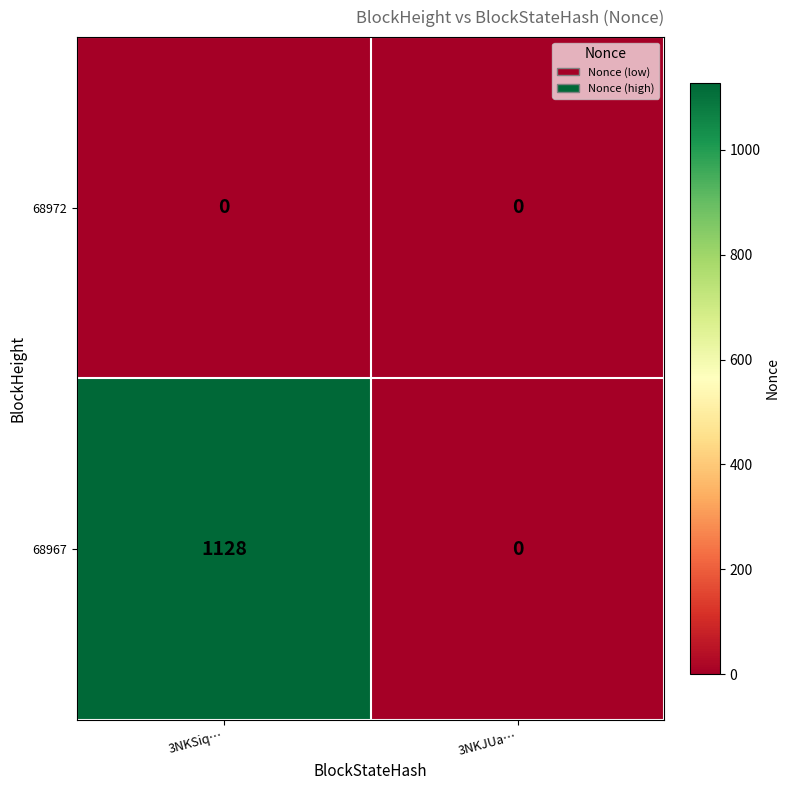

Which label corresponds to the largest value in the chart?

3NKSiq…